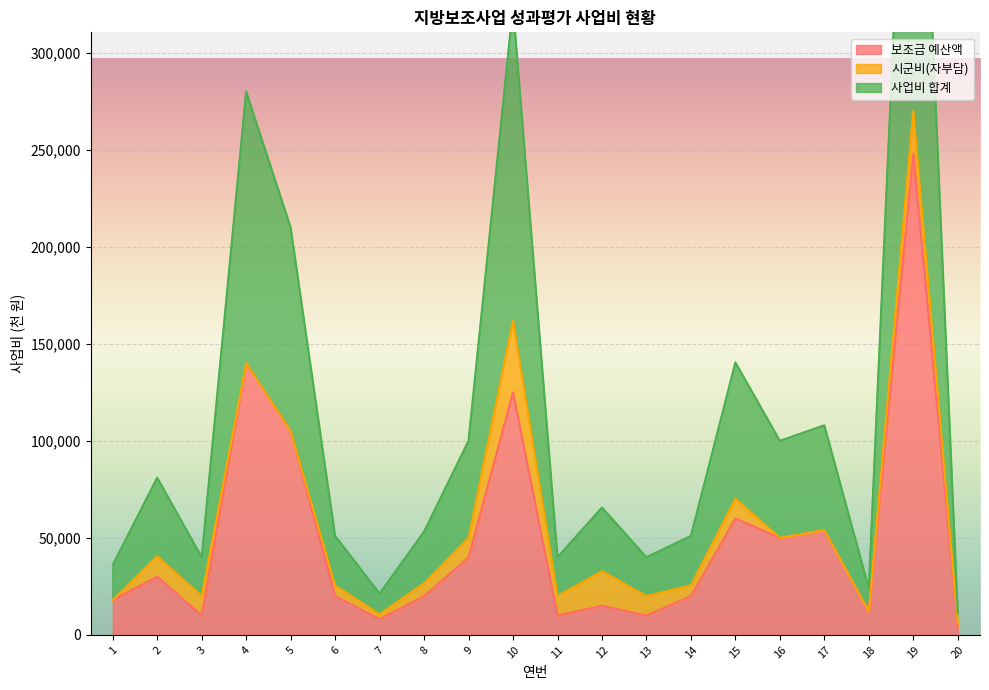

The 보조금 예산액 series shows 60000 at 15. True or false?

True